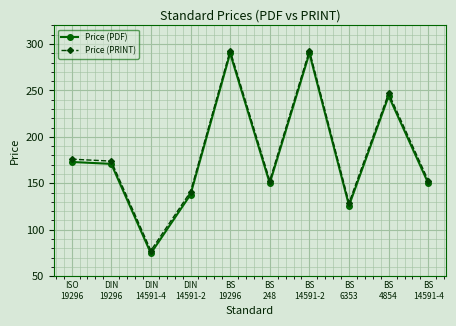

True or false: Price (PRINT) has more than 1 interior local peaks.

True